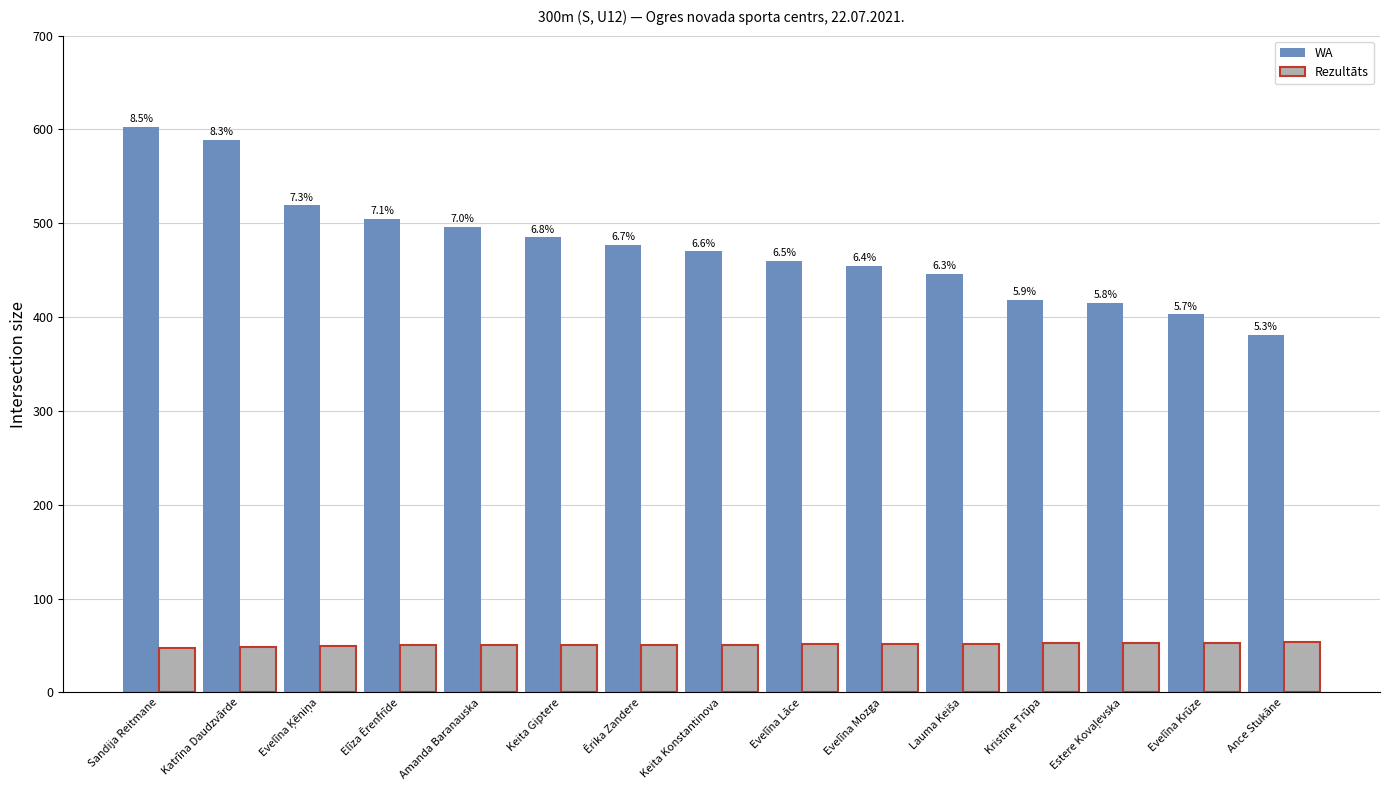

Does the chart contain stacked bars?

No